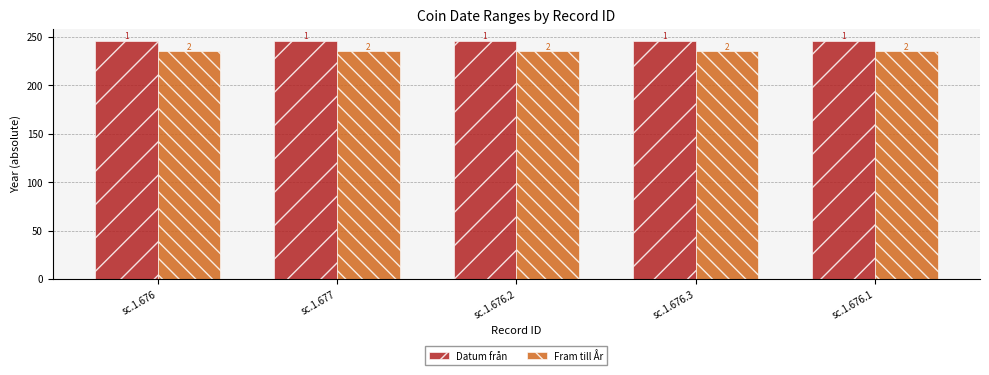

What are all the series names shown in the legend?

Datum från, Fram till År